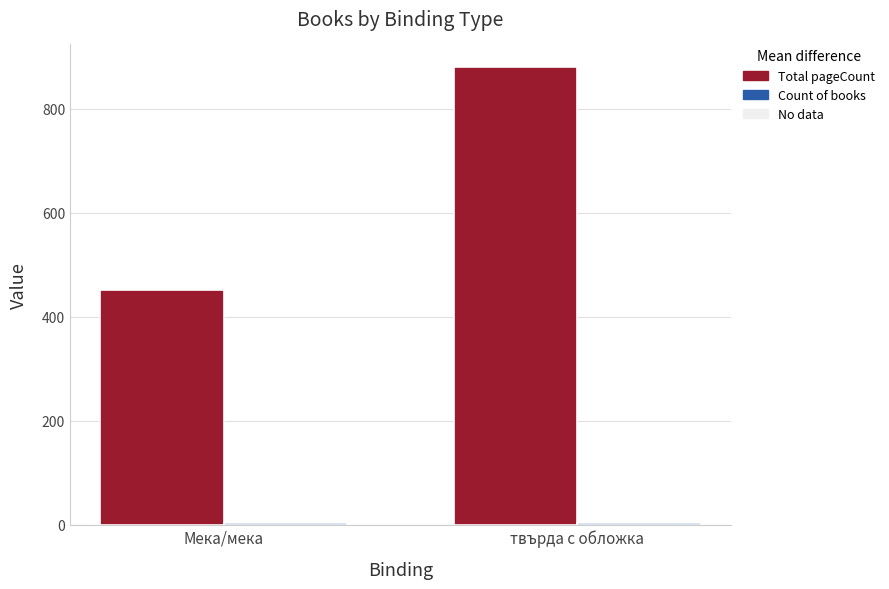

What is the maximum value for Total pageCount?

880